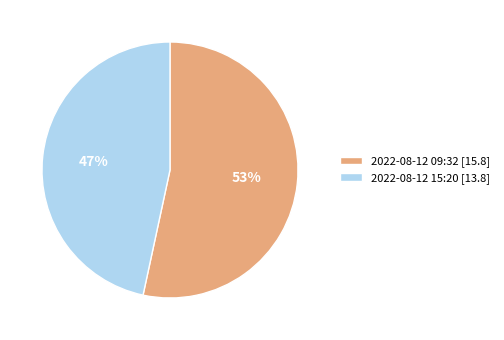

Does any single category account for the majority?

Yes